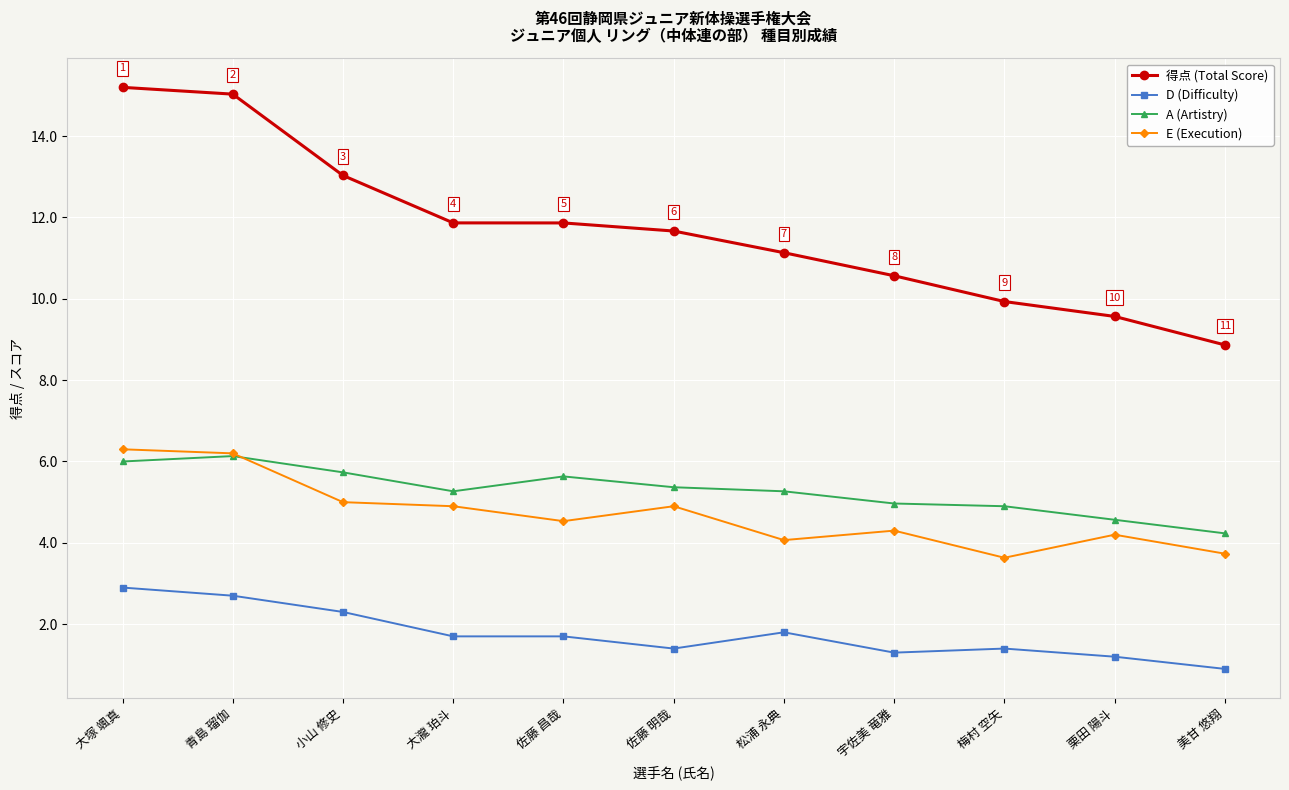

At how many categories does at least one series exceed 11?

7